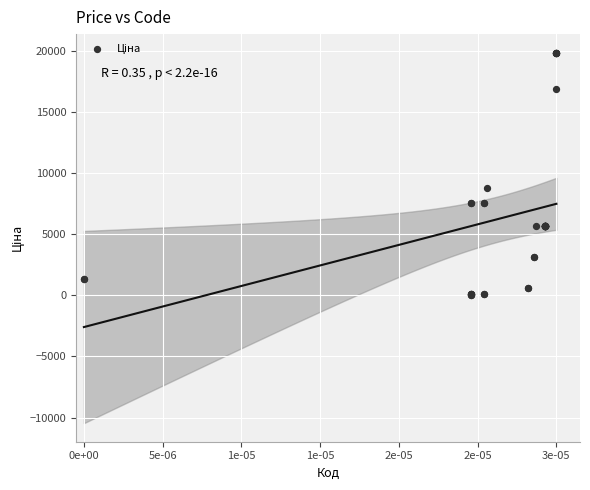

What Y value in the scatter plot is closest to 9943?

8797.6